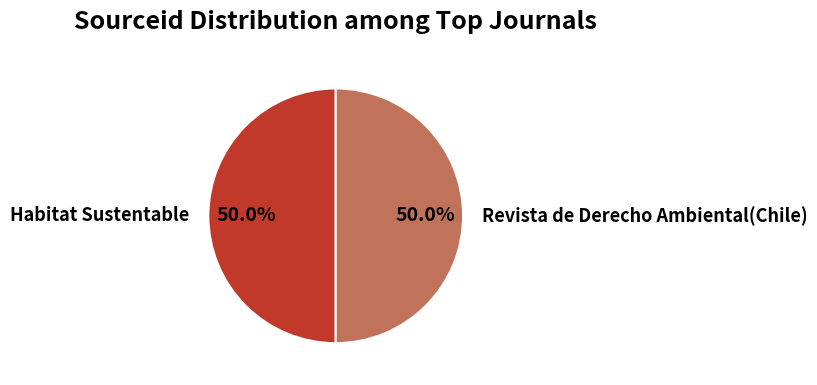

Approximately how many times larger is the value at Habitat Sustentable compared to Revista de Derecho Ambiental(Chile)?

1.0